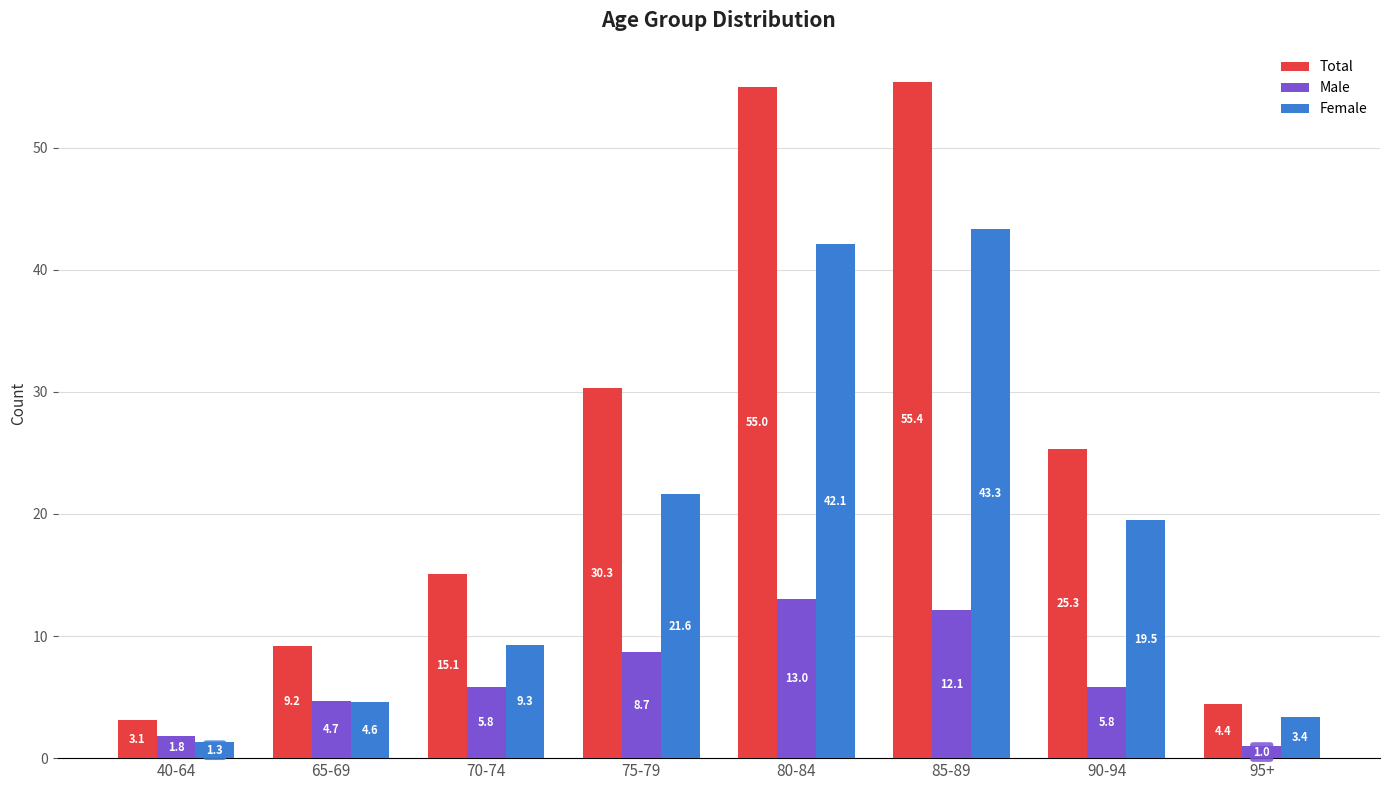

Which series has the largest total across all categories?

Total